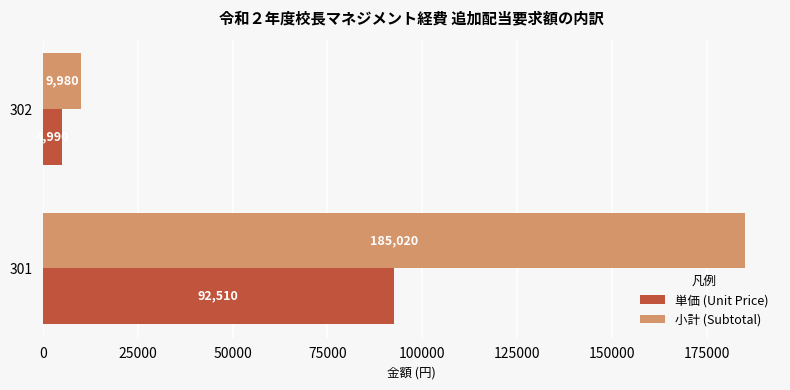

Rank the categories by 単価 (Unit Price) value from lowest to highest.

302, 301